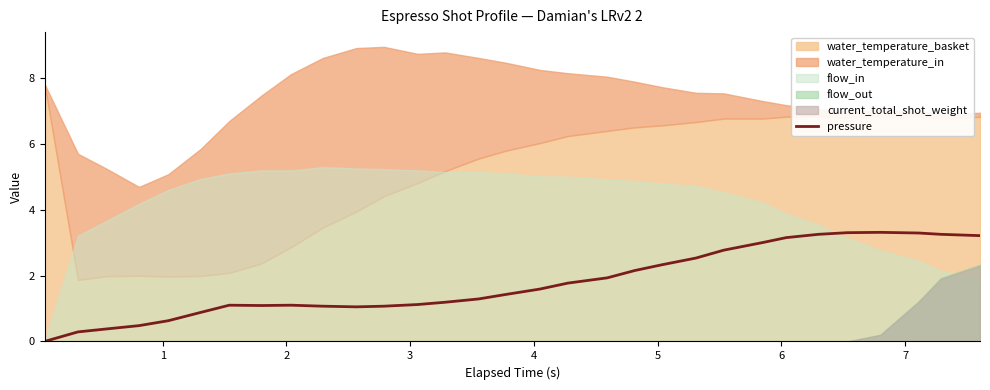

Is it true that the value at 7 is 1.1?

True